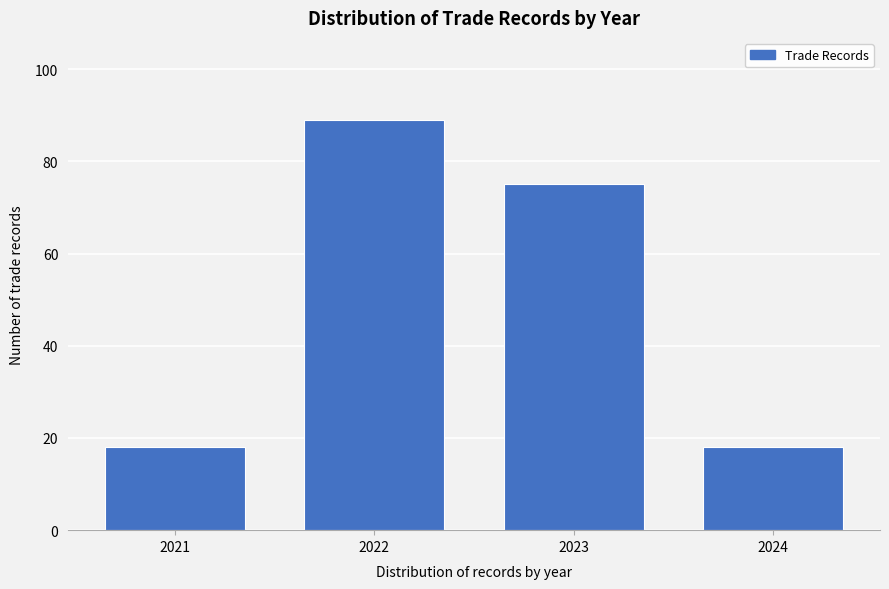

Reading left to right, transcribe all the data shown in this chart.

18	89	75	18